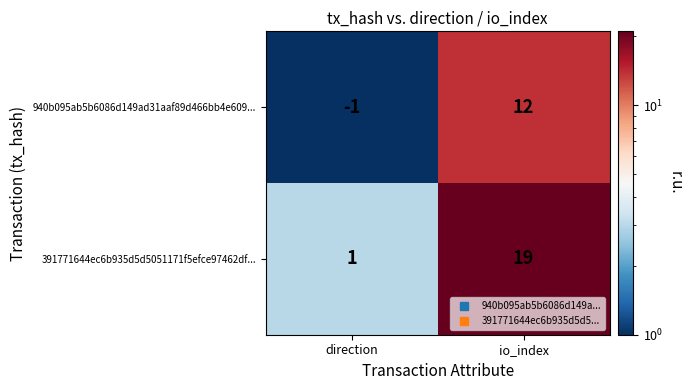

At which label does 391771644ec6b935d5d5051171f5efce97462df... reach its peak?

io_index